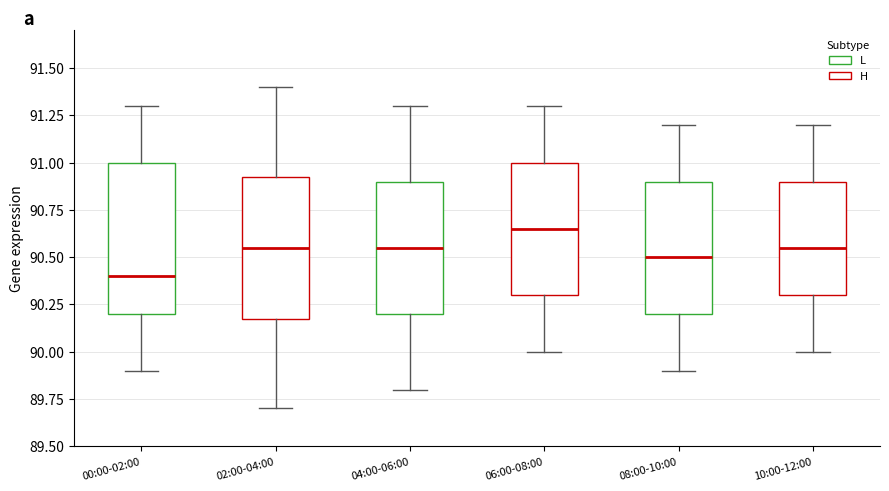

Reading left to right, transcribe this box plot: for each box, give where its median line is, the range the box spans, and where its two whiskers end, as read against the y-axis. The values are not printed on the chart, so give them approximately, as read against the axis.

00:00-02:00: median 90.40, box 90.20 to 91.00, whiskers 89.90 to 91.30
02:00-04:00: median 90.55, box 90.20 to 90.95, whiskers 89.70 to 91.40
04:00-06:00: median 90.55, box 90.20 to 90.90, whiskers 89.80 to 91.30
06:00-08:00: median 90.65, box 90.30 to 91.00, whiskers 90.00 to 91.30
08:00-10:00: median 90.50, box 90.20 to 90.90, whiskers 89.90 to 91.20
10:00-12:00: median 90.55, box 90.30 to 90.90, whiskers 90.00 to 91.20